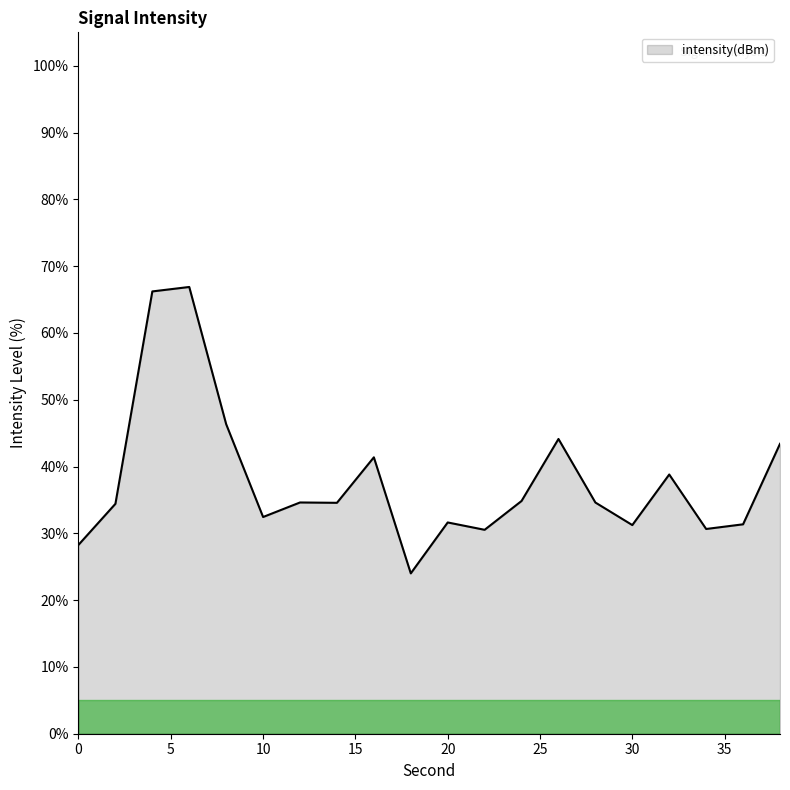

What is the minimum value shown in the chart?

24.0